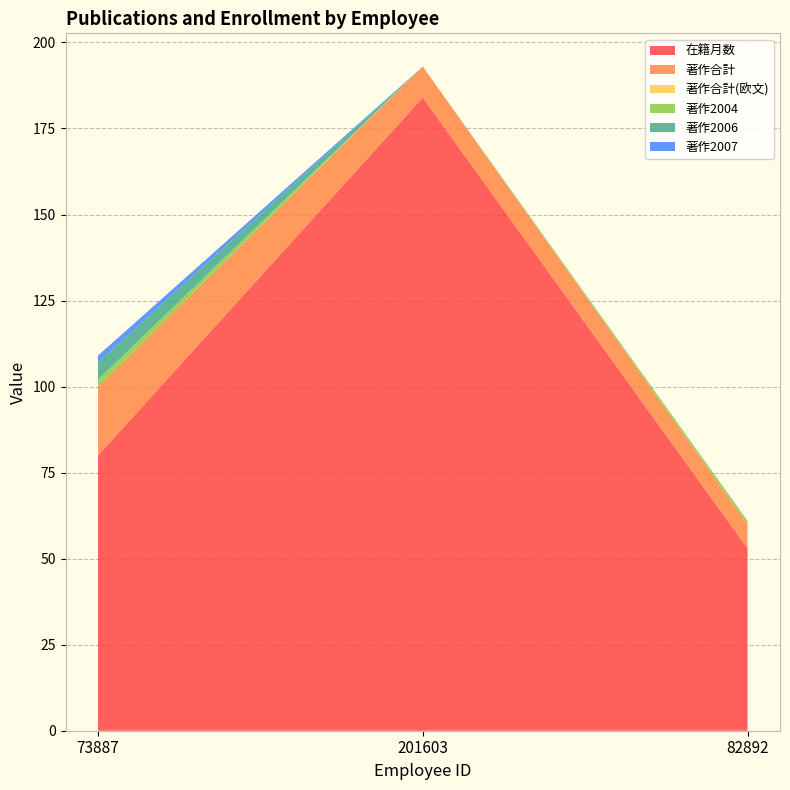

Reading left to right, what are all the values shown in this chart?

在籍月数: 80	184	53
著作合計: 20	9	7
著作合計(欧文): 0	0	0
著作2004: 2	0	1
著作2006: 5	0	0
著作2007: 2	0	0